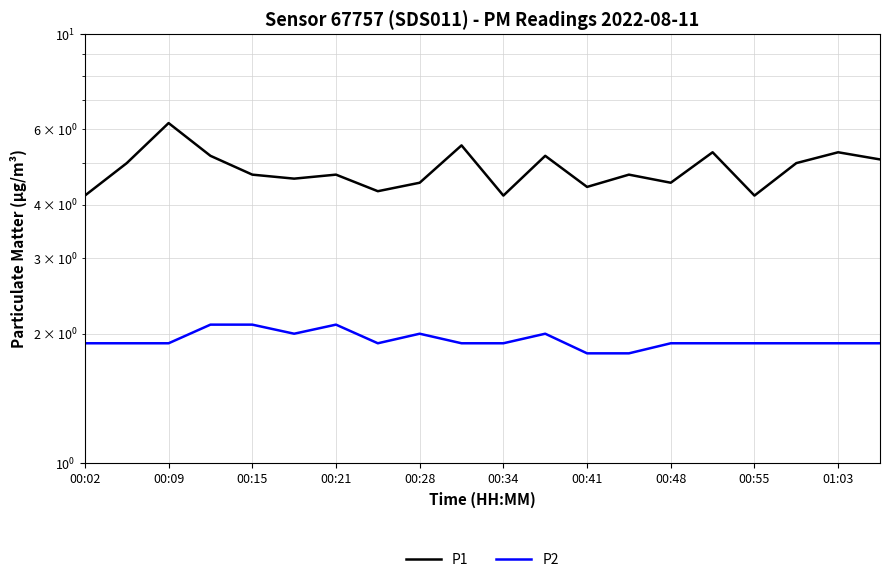

What is the difference between the maximum and minimum values in the P1 series?

2.0